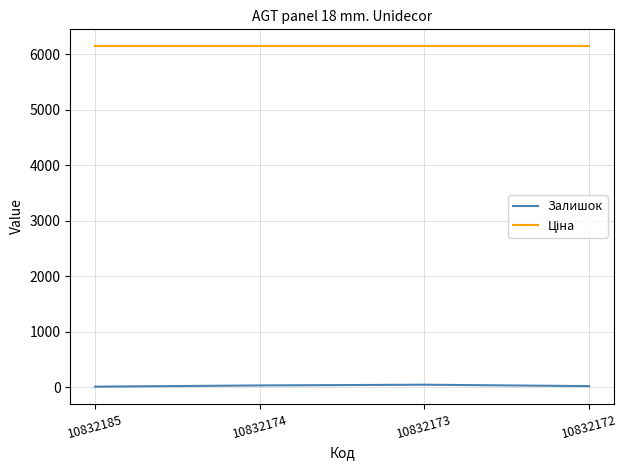

Which series has the largest range (max minus min)?

Залишок